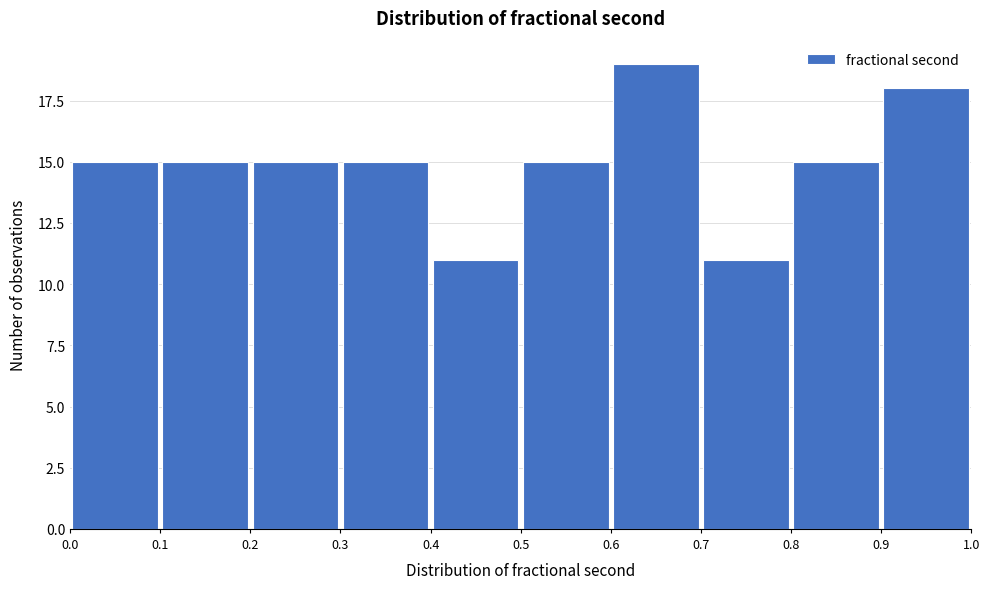

Reading left to right, list every bar in this chart as the range it spans on the x-axis followed by its height. The values are not printed on the chart, so give them approximately, as read against the axis.

0.0 to 0.1: 15
0.1 to 0.2: 15
0.2 to 0.3: 15
0.3 to 0.4: 15
0.4 to 0.5: 11
0.5 to 0.6: 15
0.6 to 0.7: 19
0.7 to 0.8: 11
0.8 to 0.9: 15
0.9 to 1.0: 18